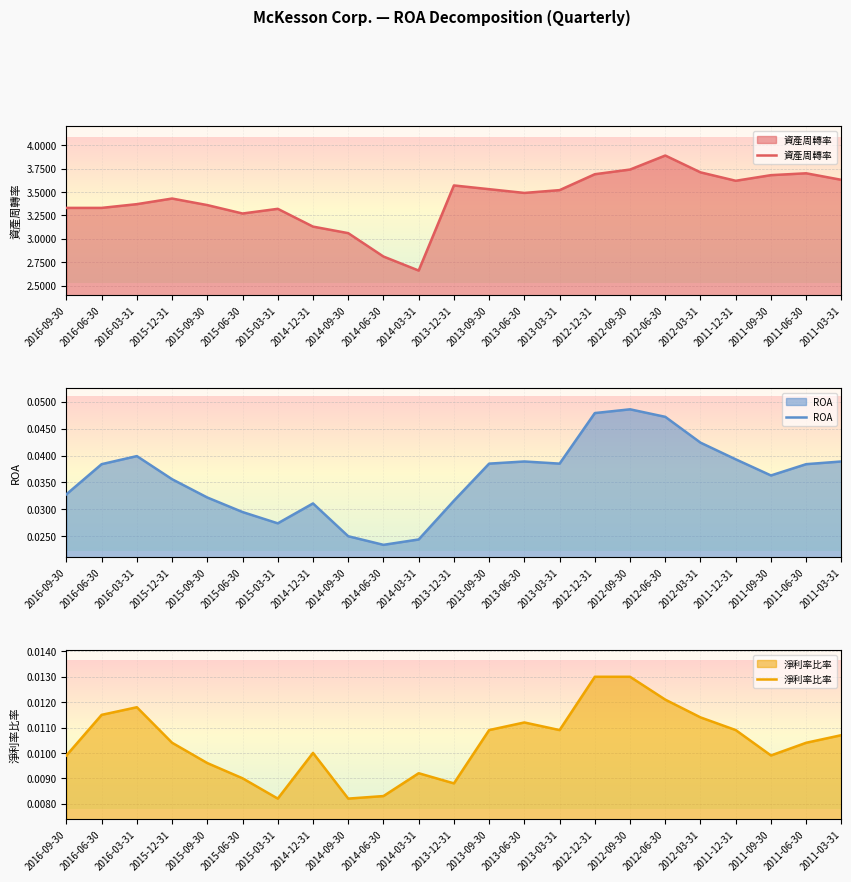

True or false: 資產周轉率 and 淨利率比率 cross at least once.

False